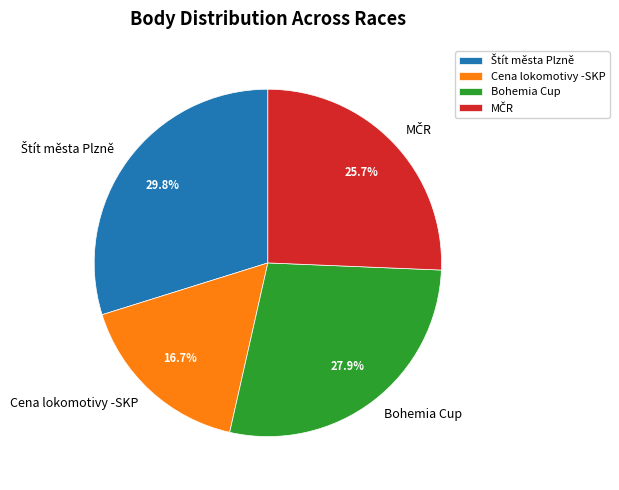

How much of the chart is everything except Cena lokomotivy -SKP?

83.3%